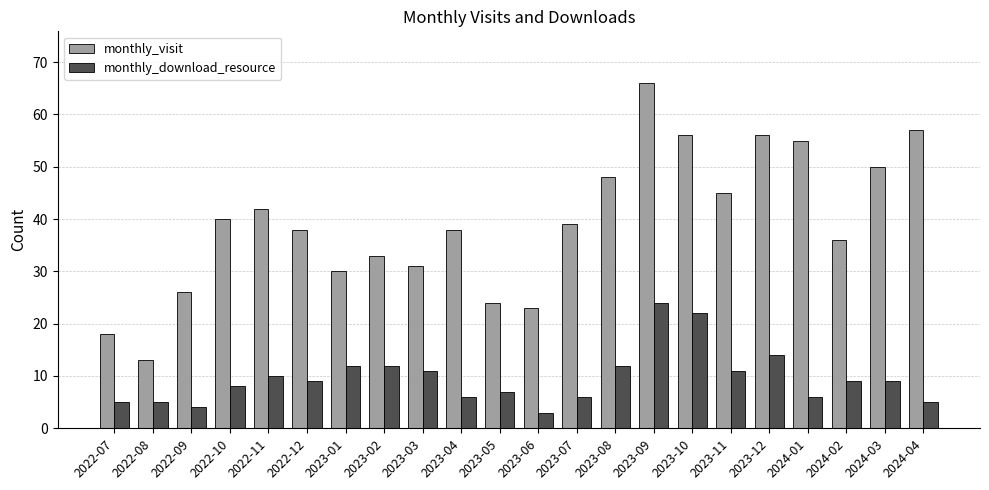

Is the value of monthly_visit at 2022-08 greater than the value of monthly_download_resource at 2023-12?

No